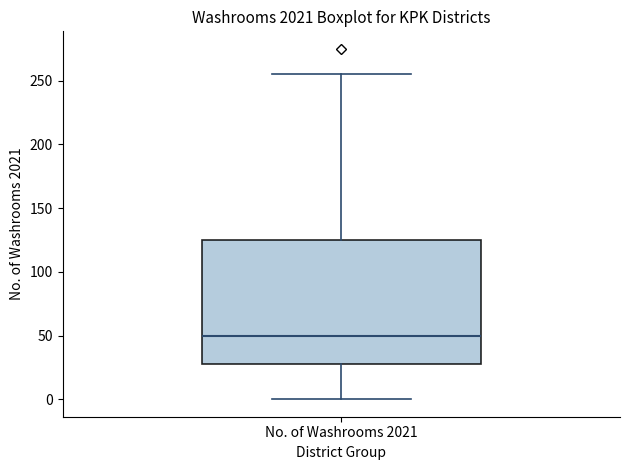

Read this box plot against the y-axis: the position of the median line, the range covered by the box, and the ends of both whiskers. The values are not printed on the chart, so give them approximately, as read against the axis.

median 50, box 30 to 125, whiskers 0 to 255